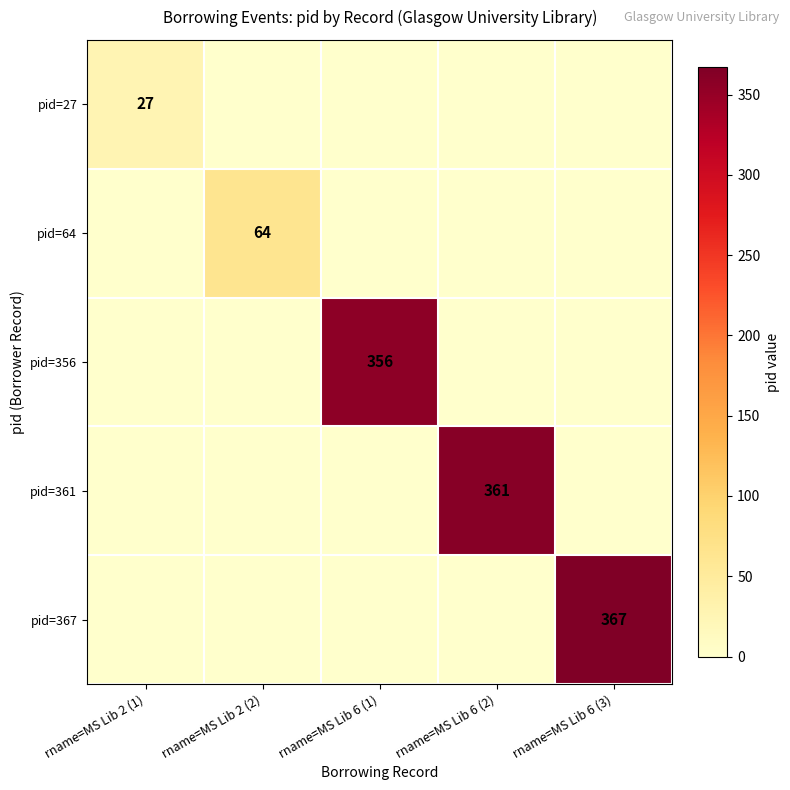

Count the number of data series in this chart.

5